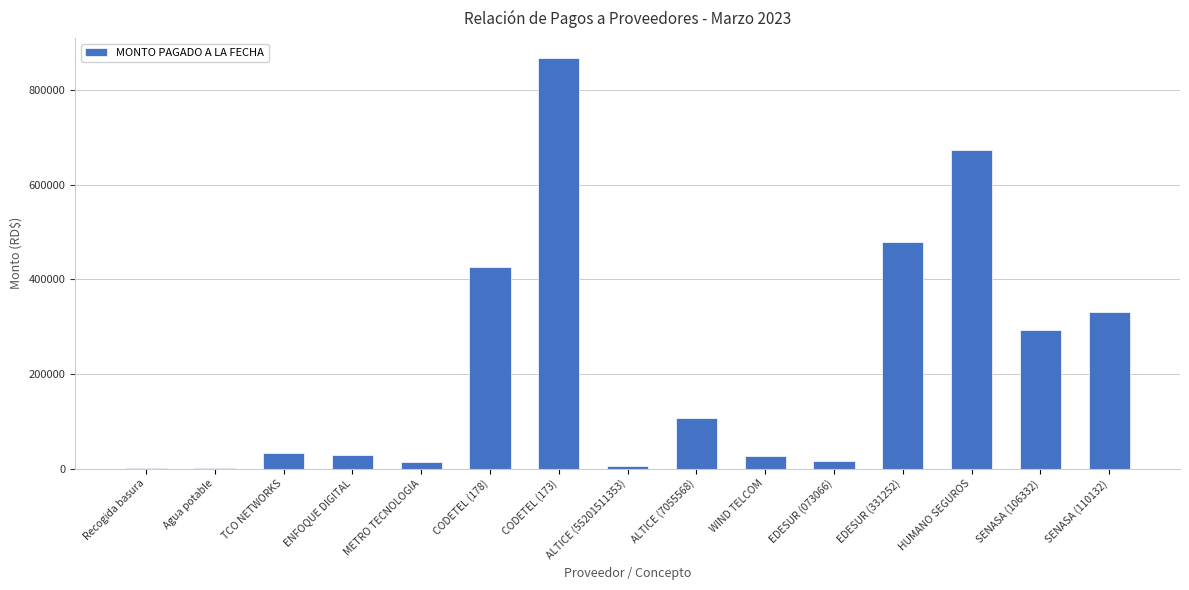

The chart shows a value of 1234.0 at Recogida basura. True or false?

True